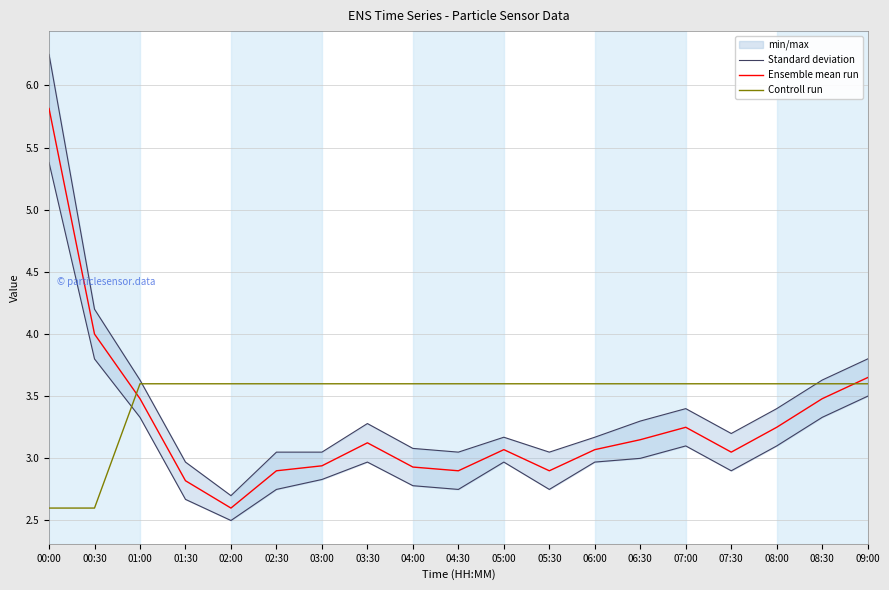

What is the value of the Standard deviation point at the 2nd from the left?

4.2